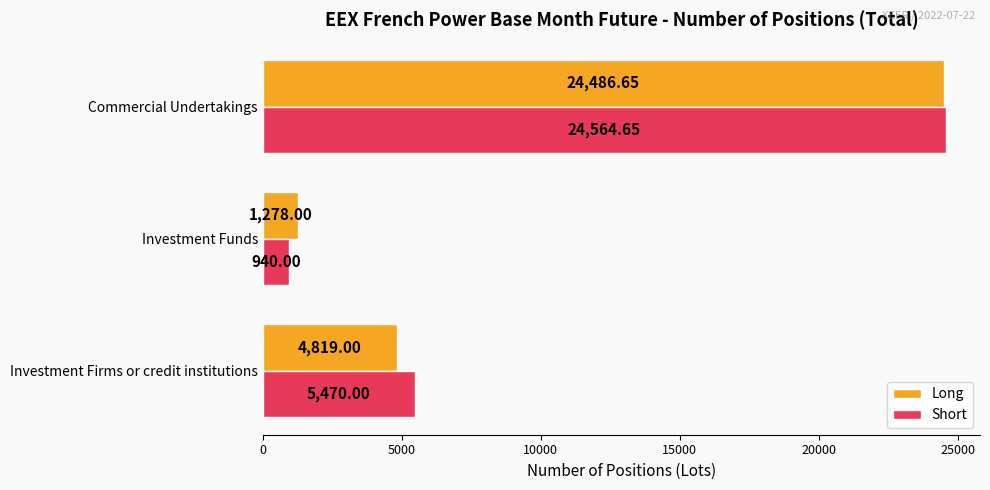

At which label does Long reach its minimum?

Investment Funds